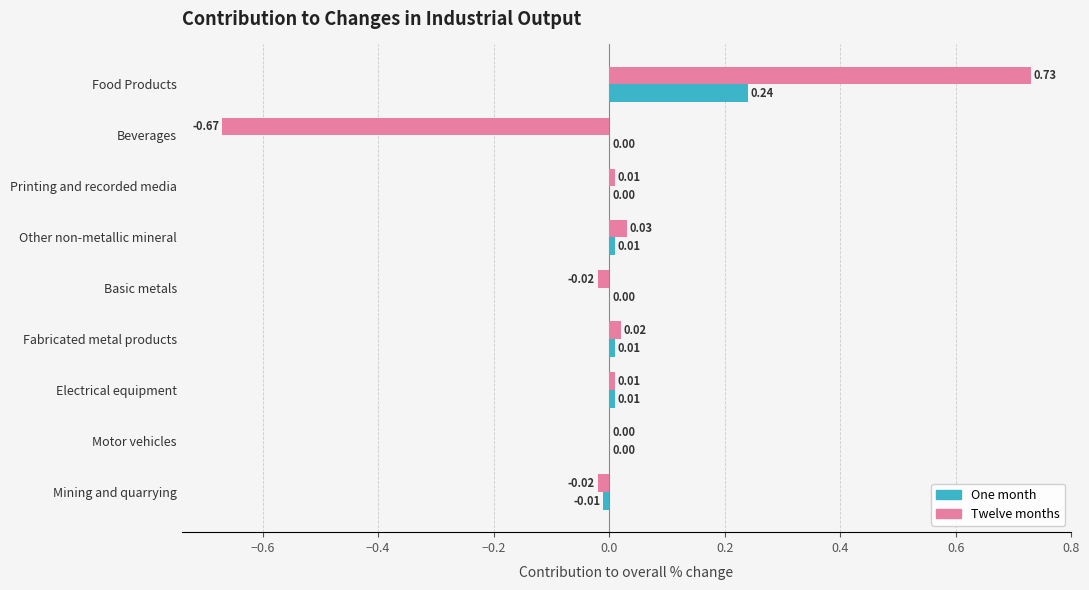

Which category has the highest value in the One month series?

Food Products